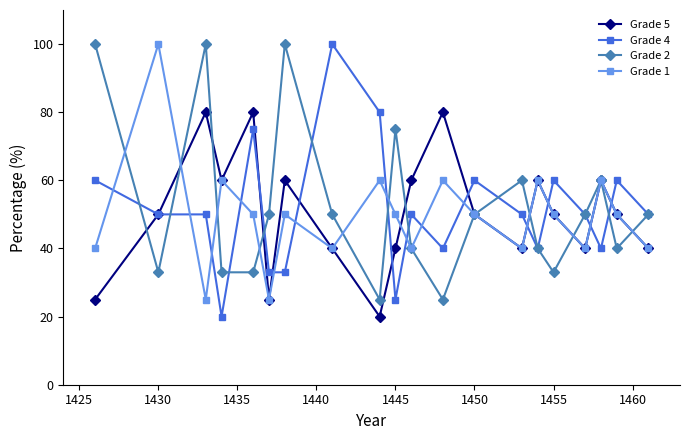

How many series are shown in this chart?

4